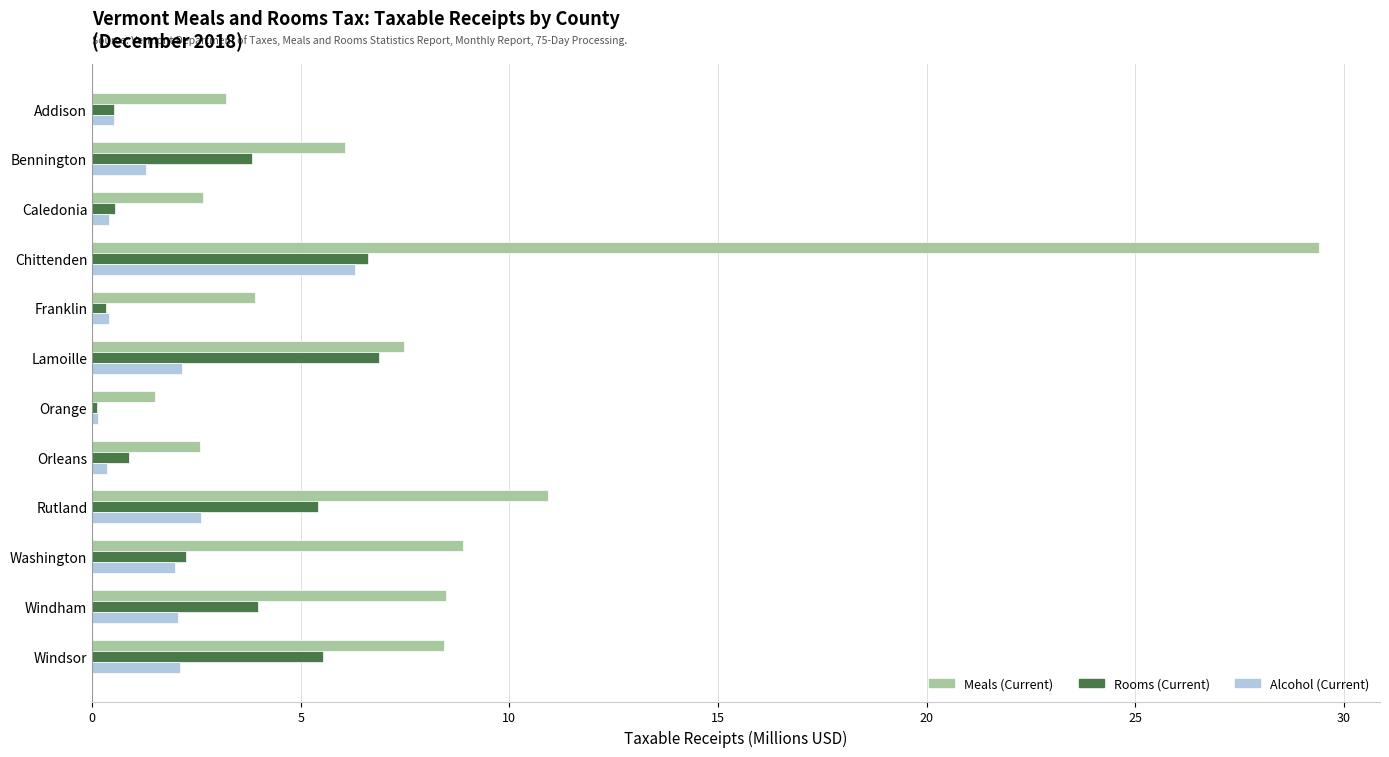

List the series in order of their peak value, lowest first.

Alcohol (Current), Rooms (Current), Meals (Current)